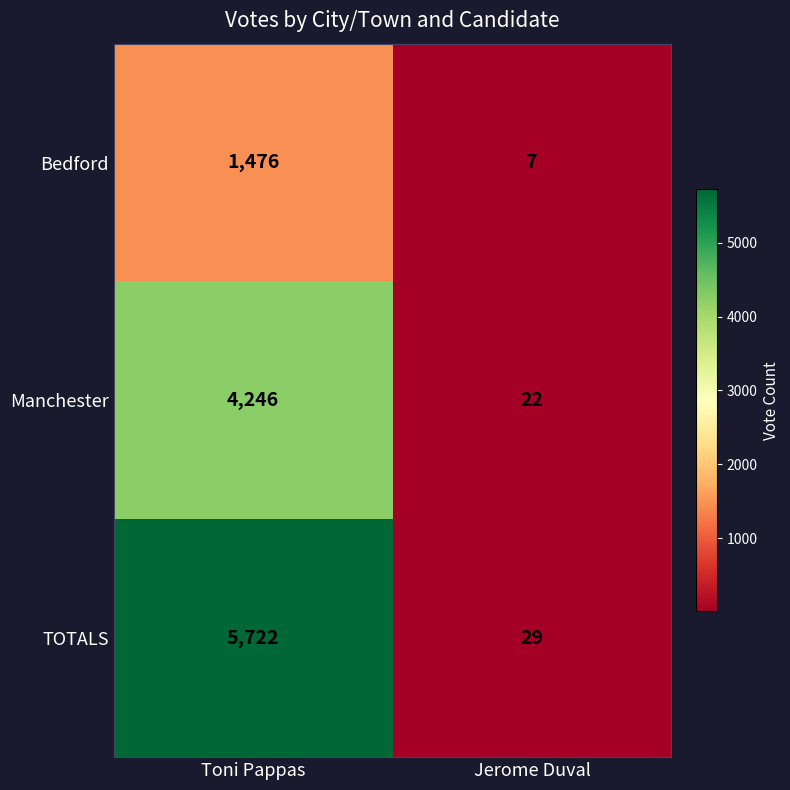

At which category is the sum across all series the highest?

Toni Pappas